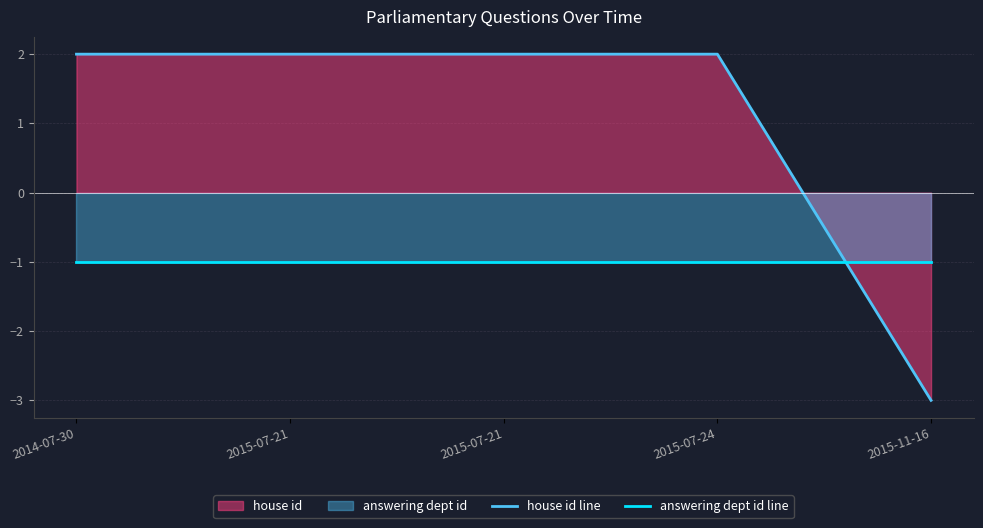

List the series in order of their overall mean, lowest first.

answering dept id line, house id line